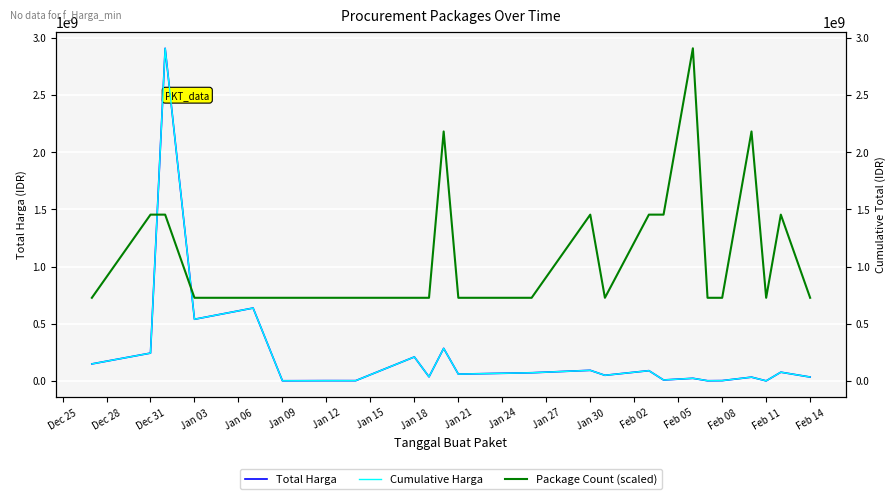

Is the value of Package Count (scaled) at Dec 25 greater than the value of Cumulative Harga at Feb 05?

Yes